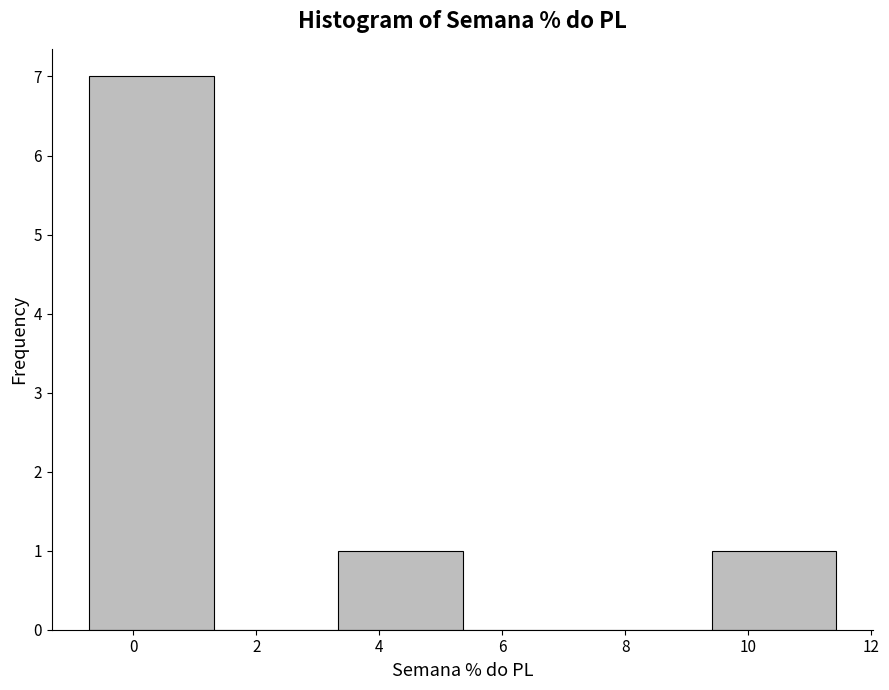

Reading left to right, transcribe this chart: for each bar, give the range it covers on the x-axis and its height. Neither the bar edges nor the heights are printed on the chart, so give them approximately, as read against the axes.

-0.8 to 1.4: 7
1.4 to 3.4: 0
3.4 to 5.4: 1
5.4 to 7.4: 0
7.4 to 9.4: 0
9.4 to 11.4: 1